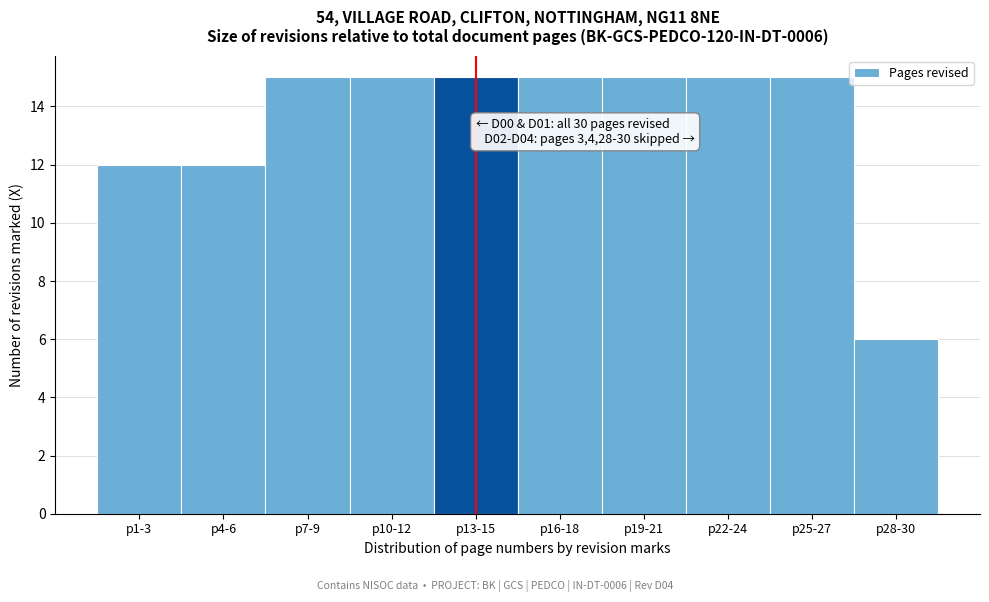

Reading left to right, transcribe all the data shown in this chart.

p1-3=12	p4-6=12	p7-9=15	p10-12=15	p13-15=15	p16-18=15	p19-21=15	p22-24=15	p25-27=15	p28-30=6